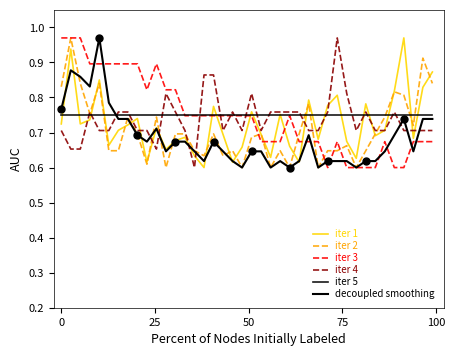

How many lines are shown in the chart?

6